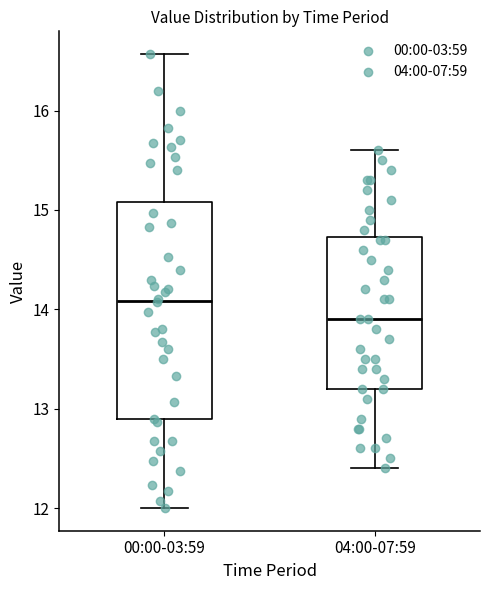

Reading left to right, read every box against the y-axis: the position of its median line, the range the box covers, and the ends of its whiskers. The values are not printed on the chart, so give them approximately, as read against the axis.

00:00-03:59: median 14.1, box 12.9 to 15.1, whiskers 12.0 to 16.6
04:00-07:59: median 13.9, box 13.2 to 14.7, whiskers 12.4 to 15.6